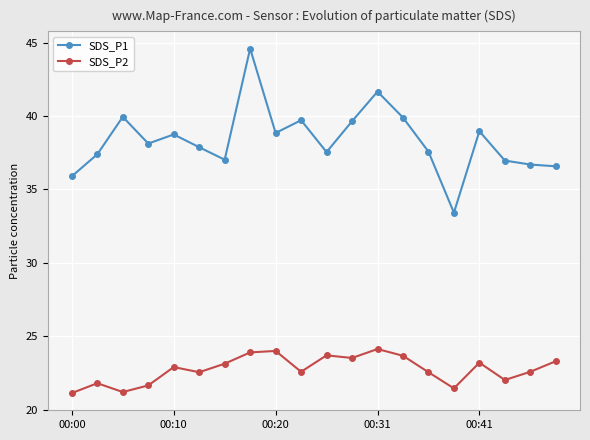

What is the difference between the maximum and second lowest values in the SDS_P2 series?

2.9